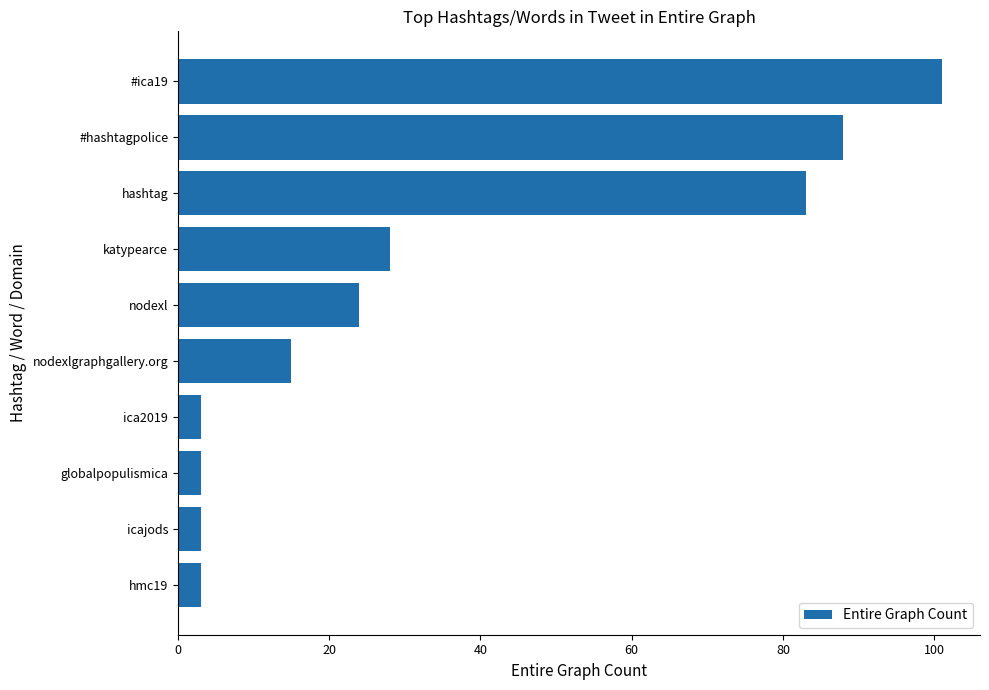

The chart shows a value of 134 at #hashtagpolice. True or false?

False